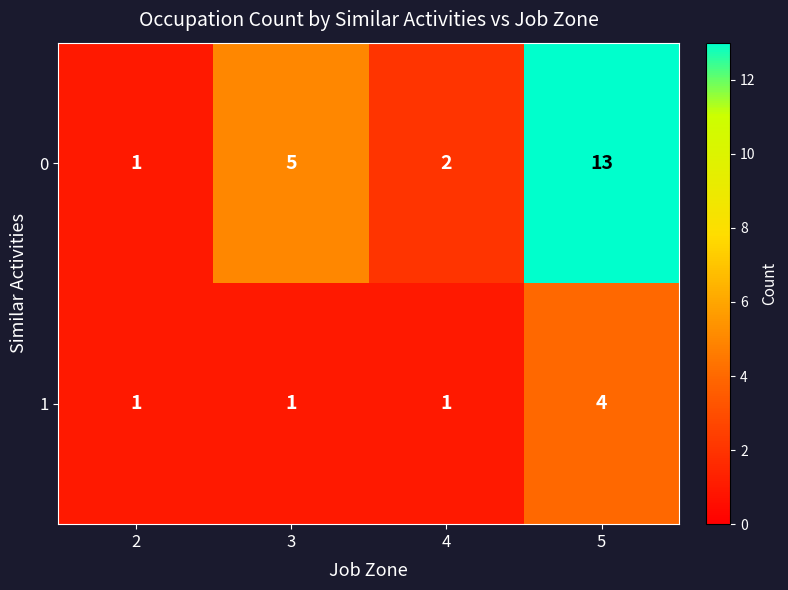

Rank the series by their maximum value, from highest to lowest.

row_0, row_1